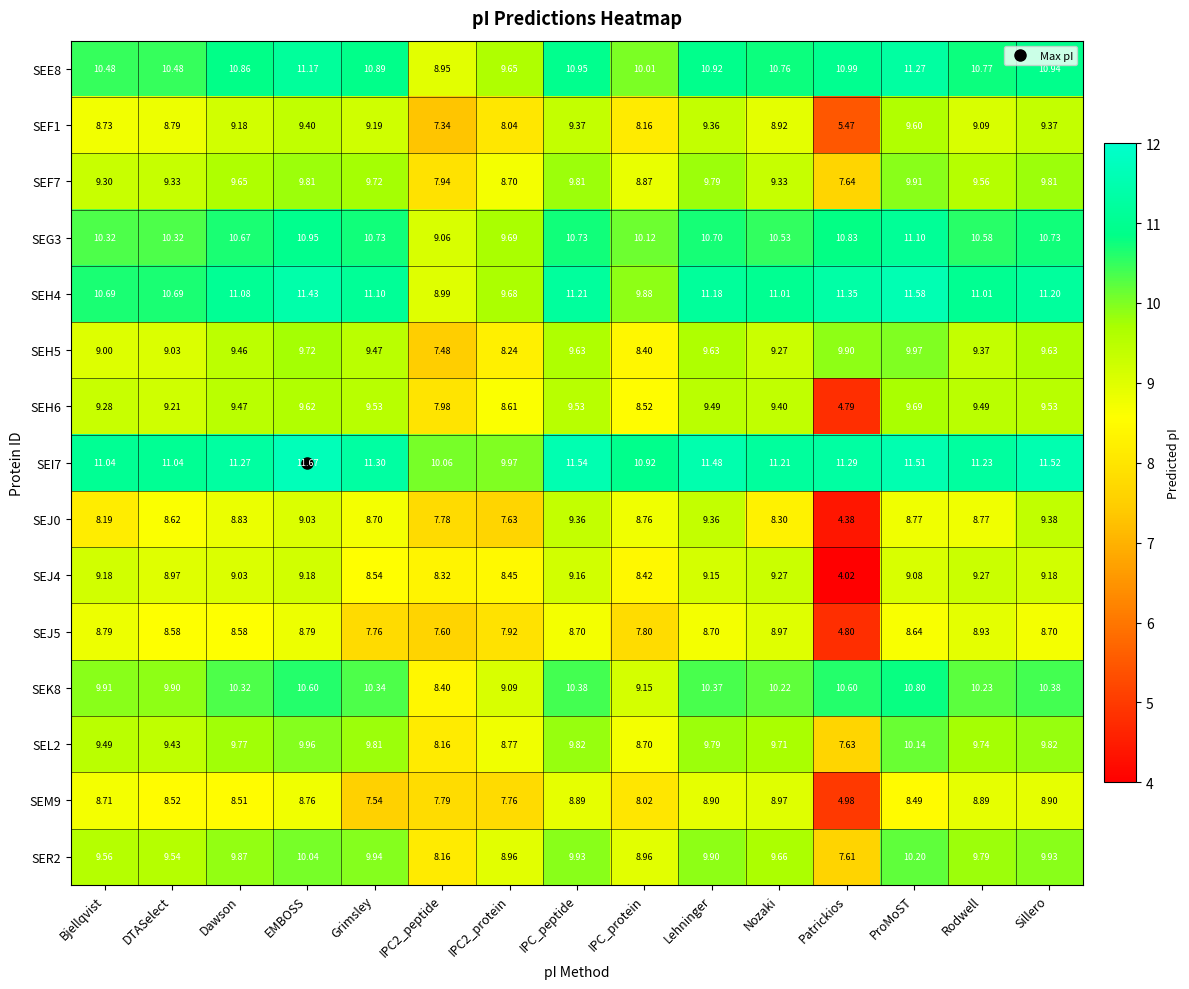

Count the number of categories in the chart.

15